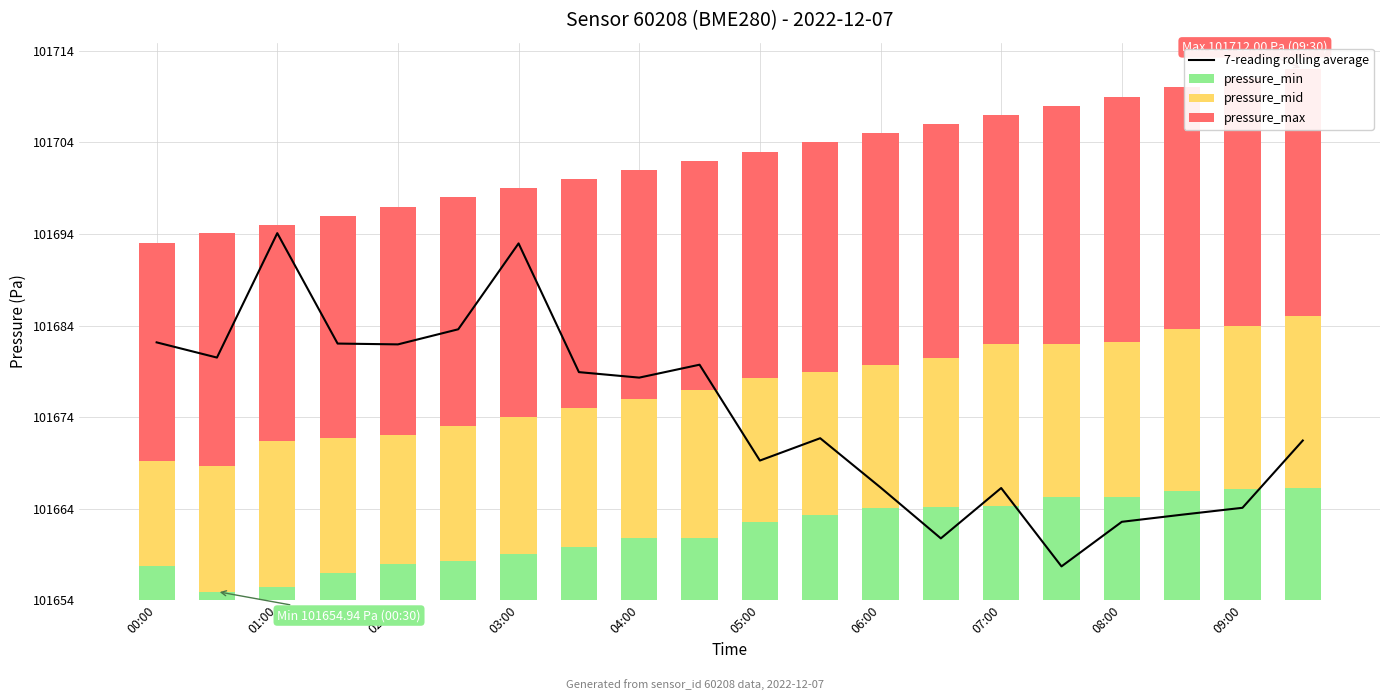

How many data points in pressure_mid are less than 15?

6